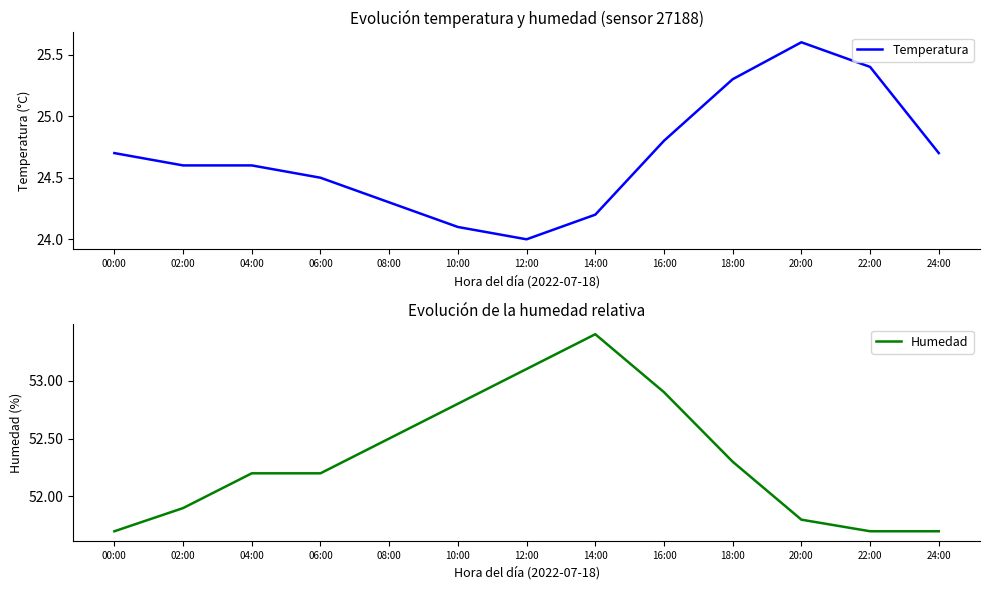

What are all the series names shown in the legend?

Temperatura, Humedad